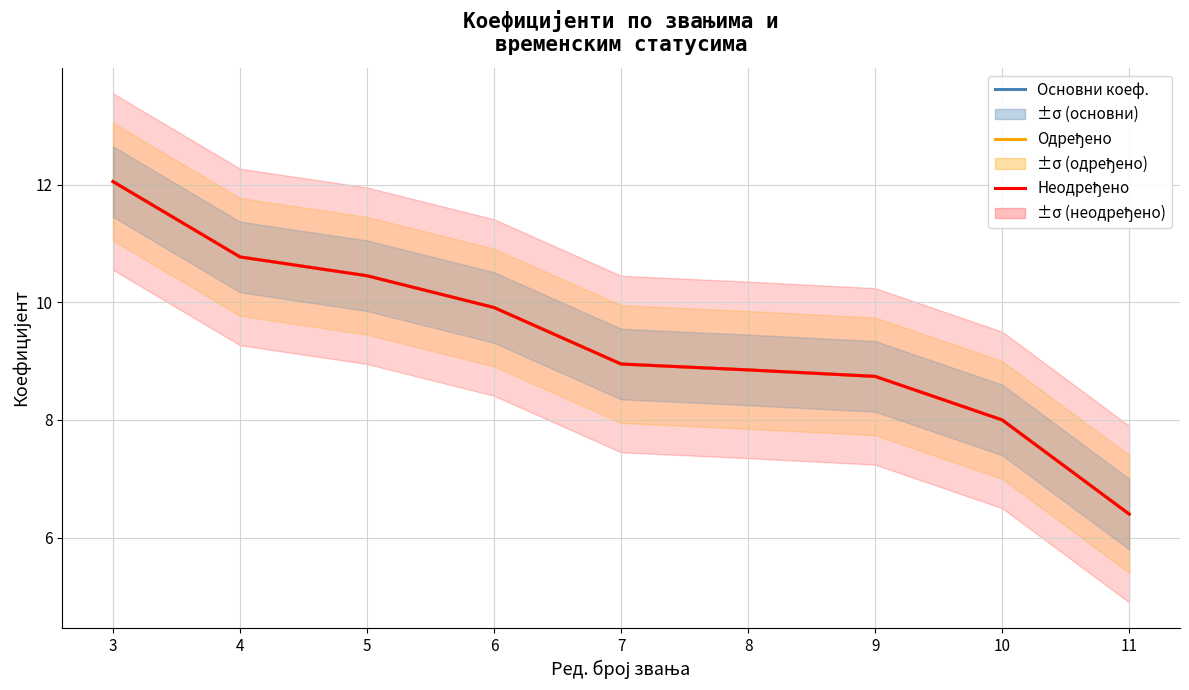

Reading right to left, what are all the values shown in this chart?

Основни коеф.: 6.4	8.0	8.7	8.8	8.9	9.9	10.4	10.8	12.1
Одређено: 6.4	8.0	8.7	8.8	8.9	9.9	10.4	10.8	12.1
Неодређено: 6.4	8.0	8.7	8.8	8.9	9.9	10.4	10.8	12.1